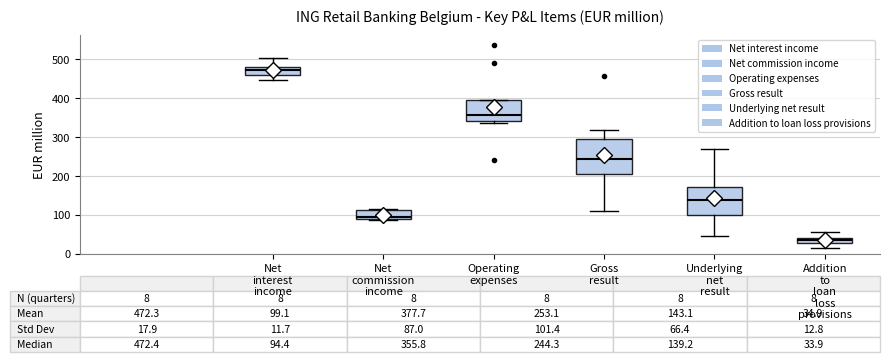

Comparing the boxes themselves (not the whiskers), which one is the tallest?

Gross result